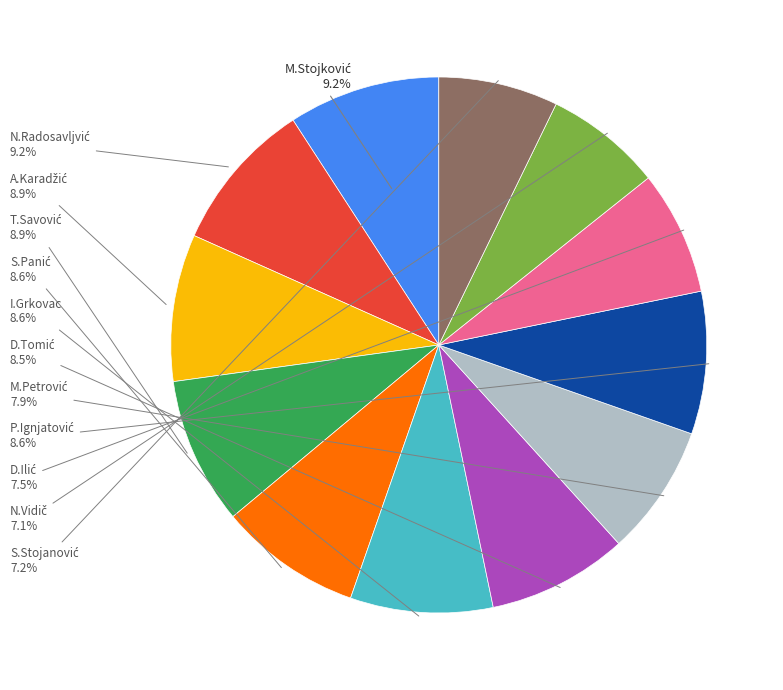

Count the number of slices in the pie.

12